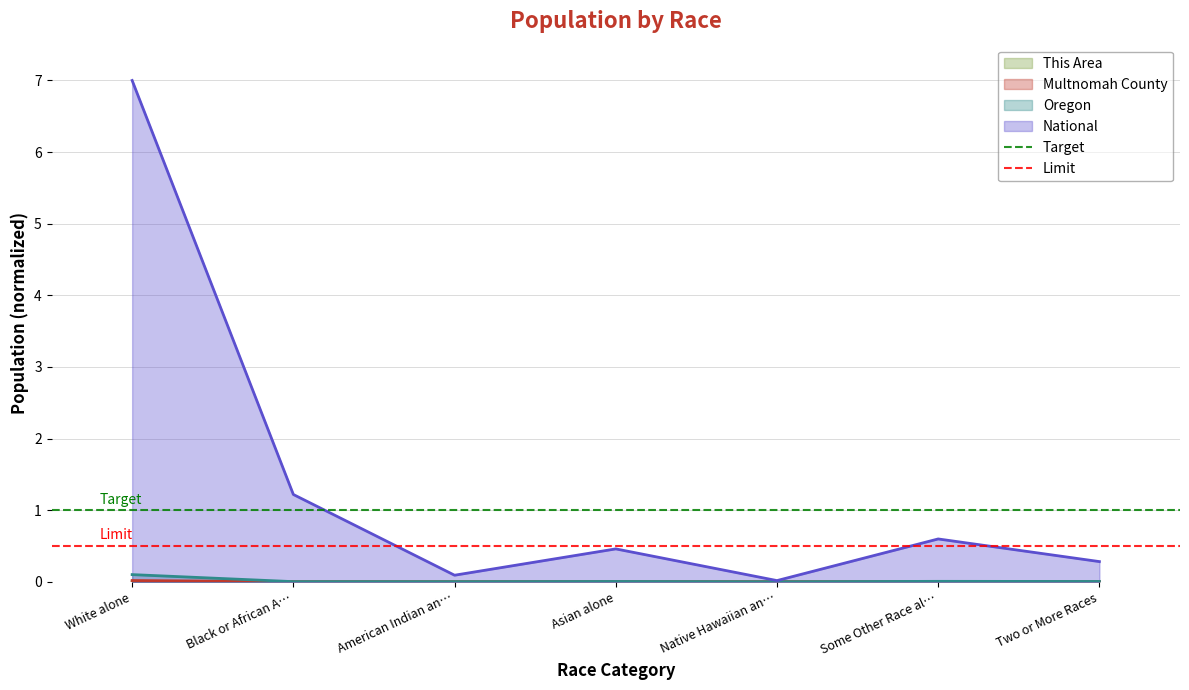

The value of National at White alone is 10.2. True or false?

False